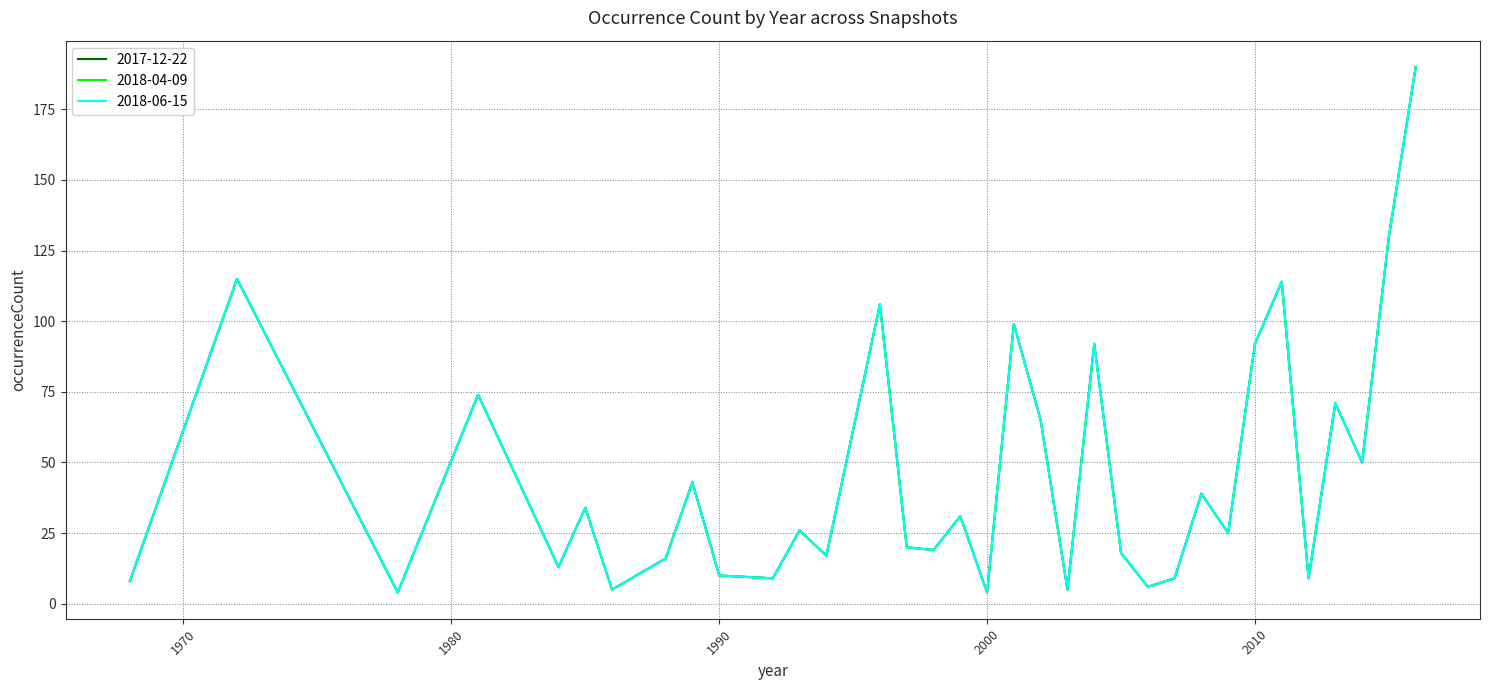

What is the value of the 2018-04-09 point at the 2nd from the left?

115